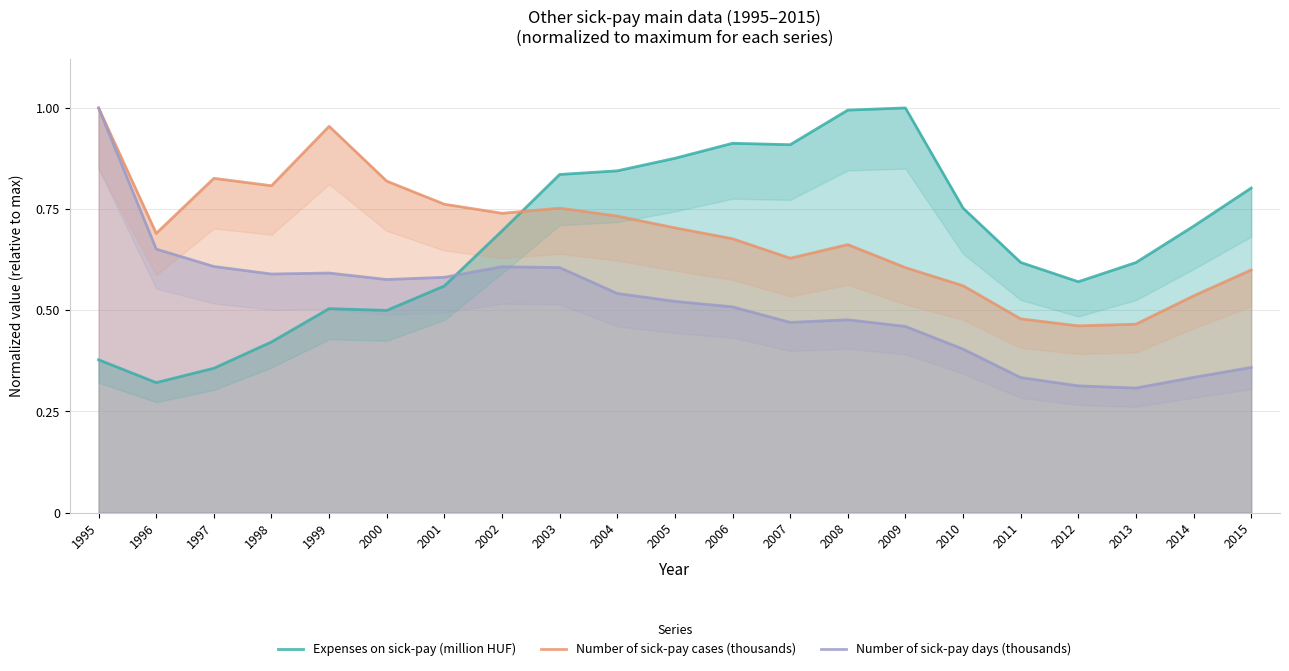

True or false: Number of sick-pay cases (thousands) has a value of 0.7 at 2004.

True